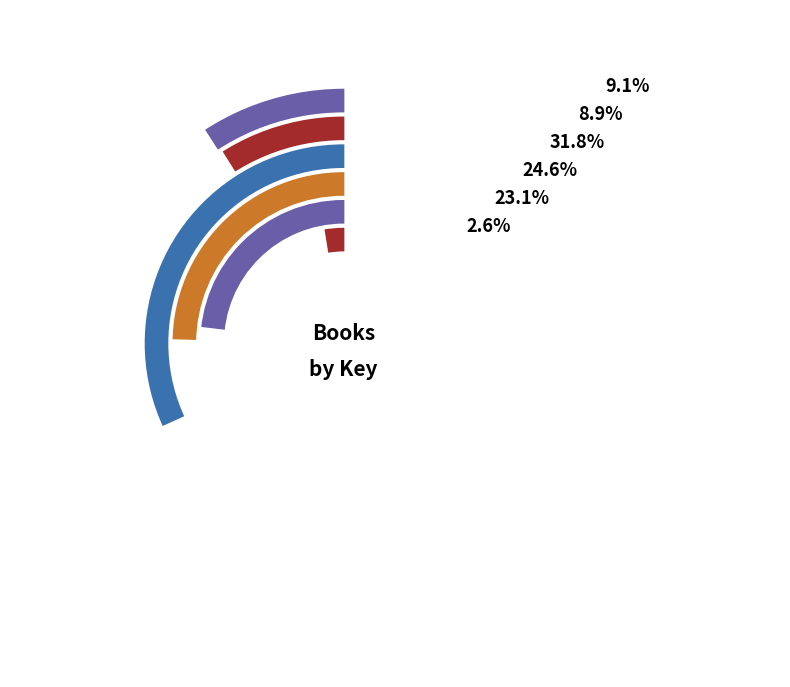

Which category has the smallest portion of the pie?

Troublemaker